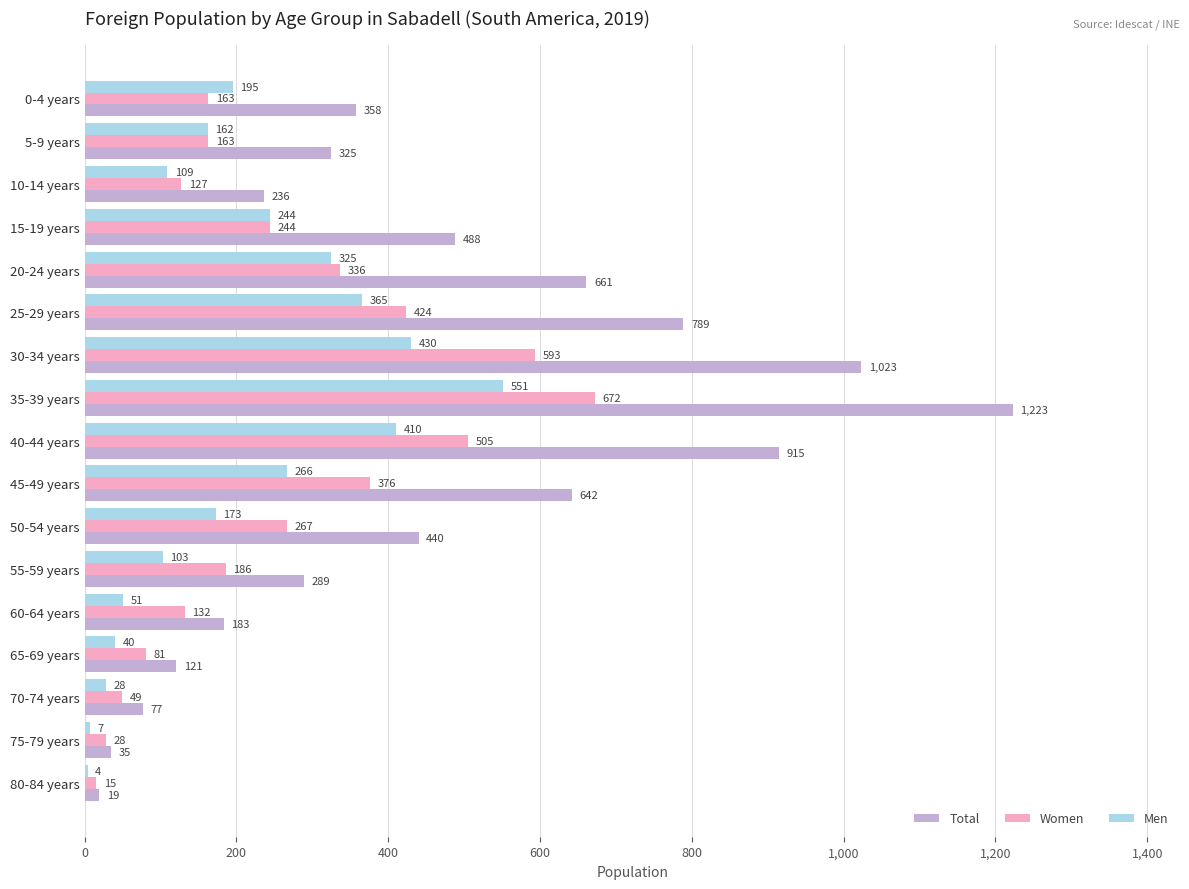

At which category does the chart reach its peak across all series?

35-39 years